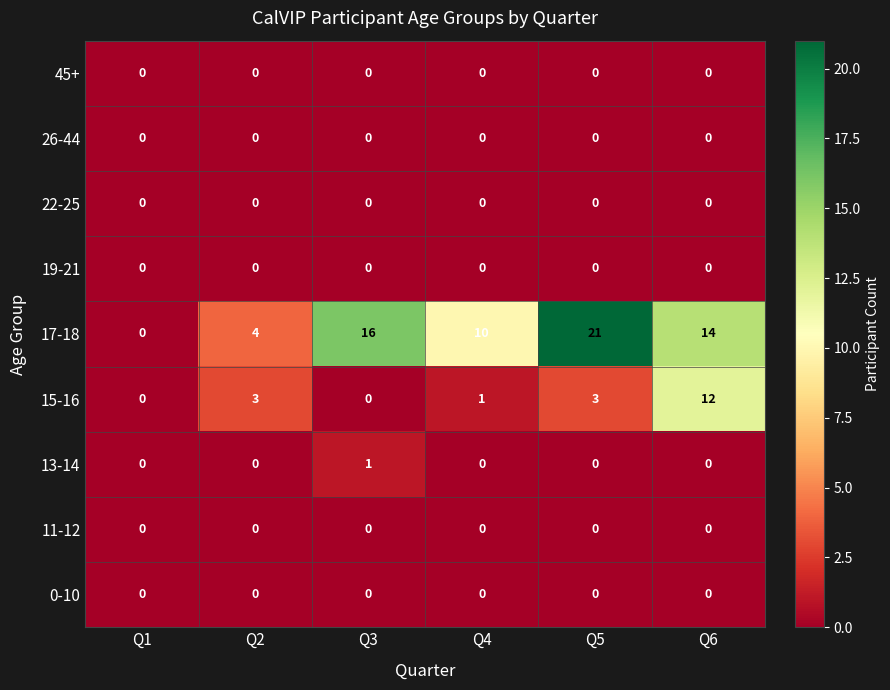

What is the spread (max minus min) of values at Q6?

14